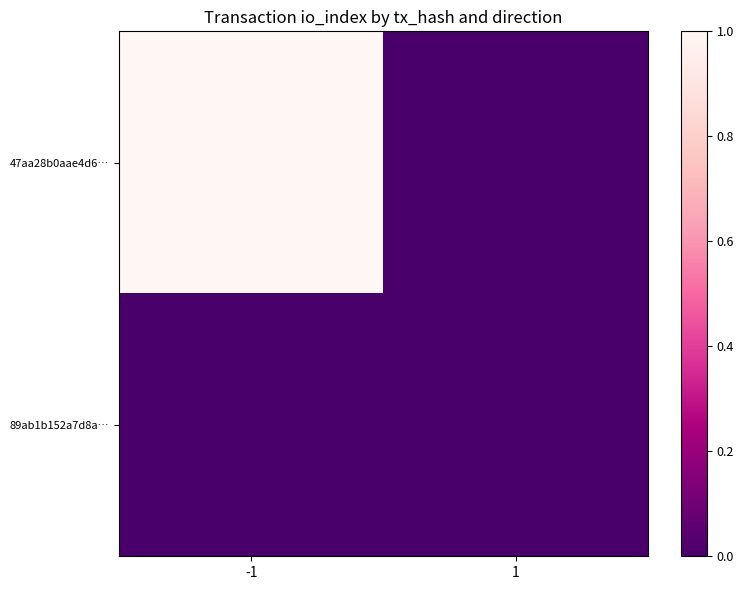

Reading left to right, transcribe all the data shown in this chart.

47aa28b0aae4d6…: -1=1	1=0
89ab1b152a7d8a…: -1=0	1=0